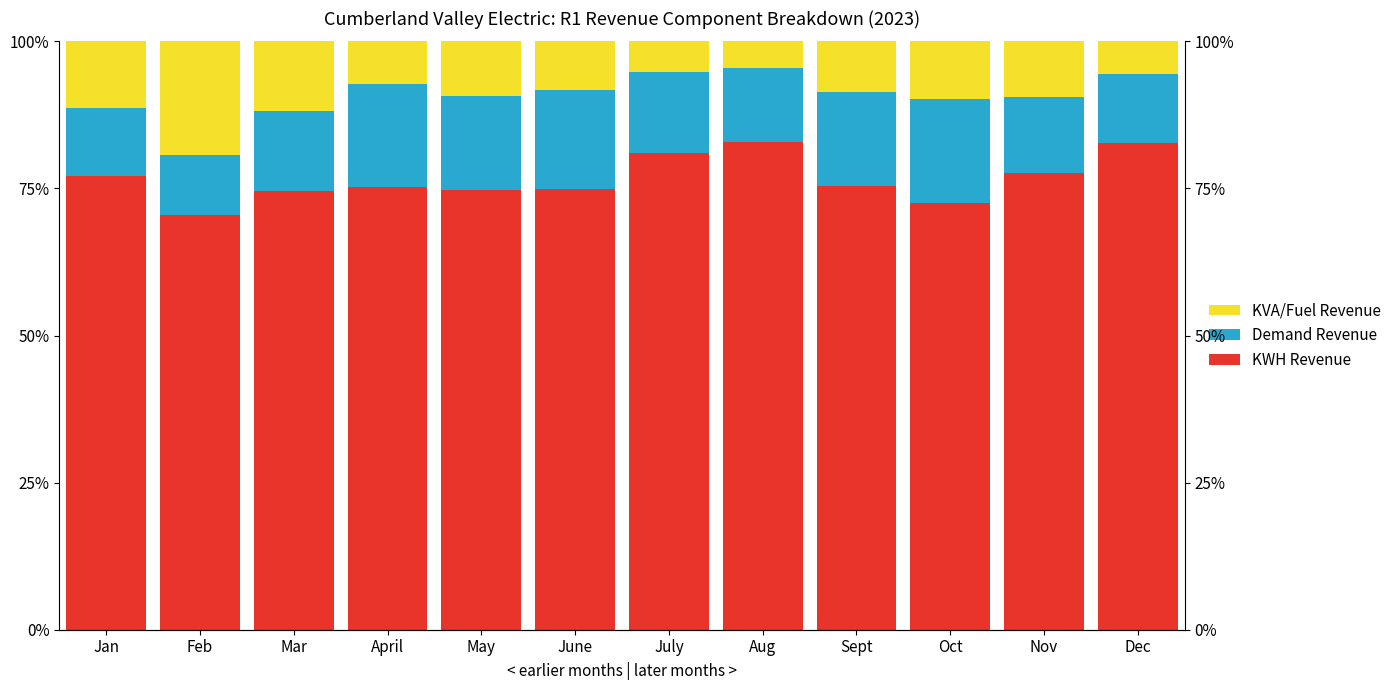

At which label does Demand Revenue first exceed 13?

Mar